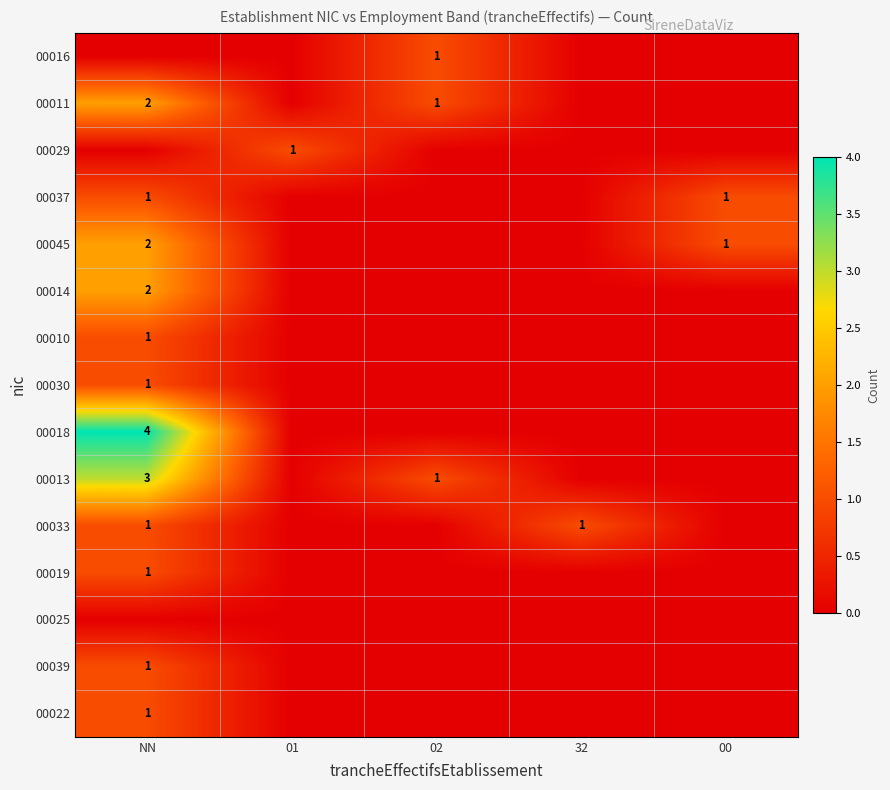

What is the maximum value for 00010?

1